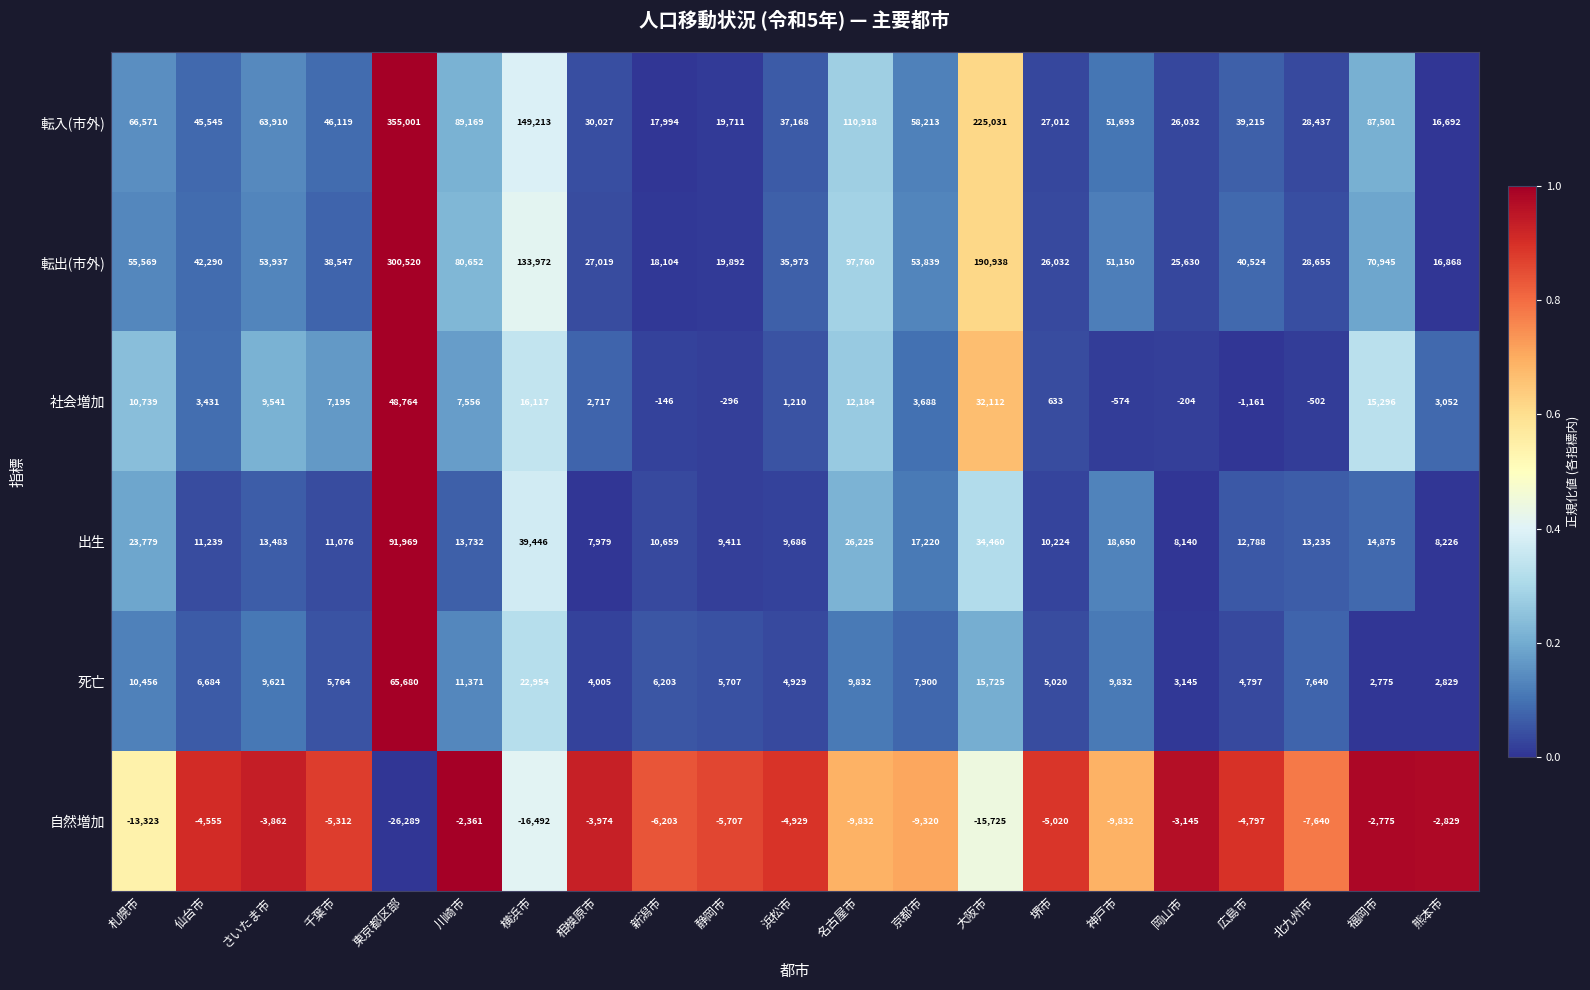

What is the minimum value shown in the chart?

-26289